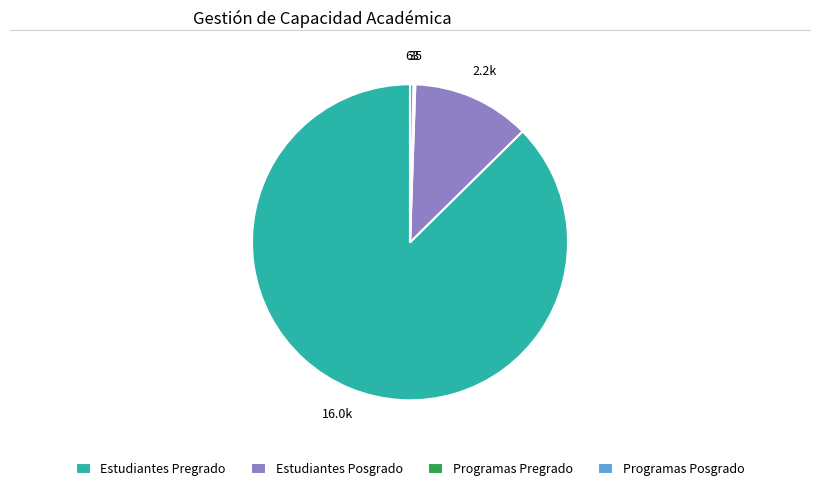

Combined, do Programas Posgrado and Estudiantes Pregrado account for over 50%?

Yes